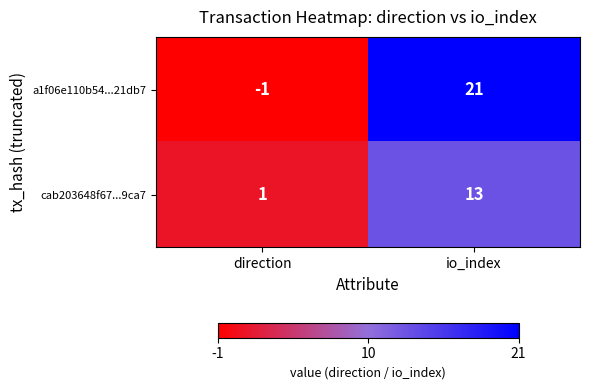

List the series in order of their peak value, highest first.

a1f06e110b54...21db7, cab203648f67...9ca7